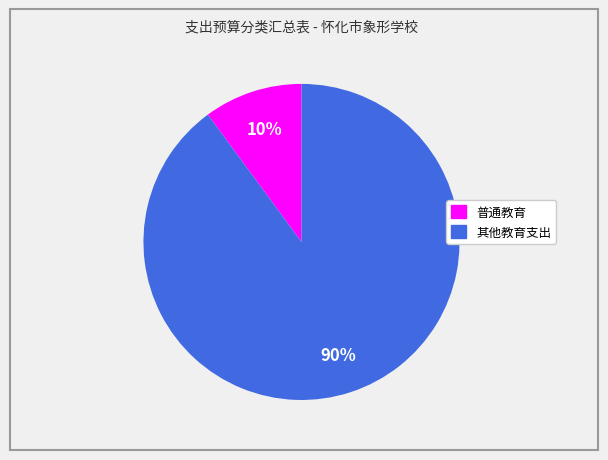

How many slices are in this pie chart?

2